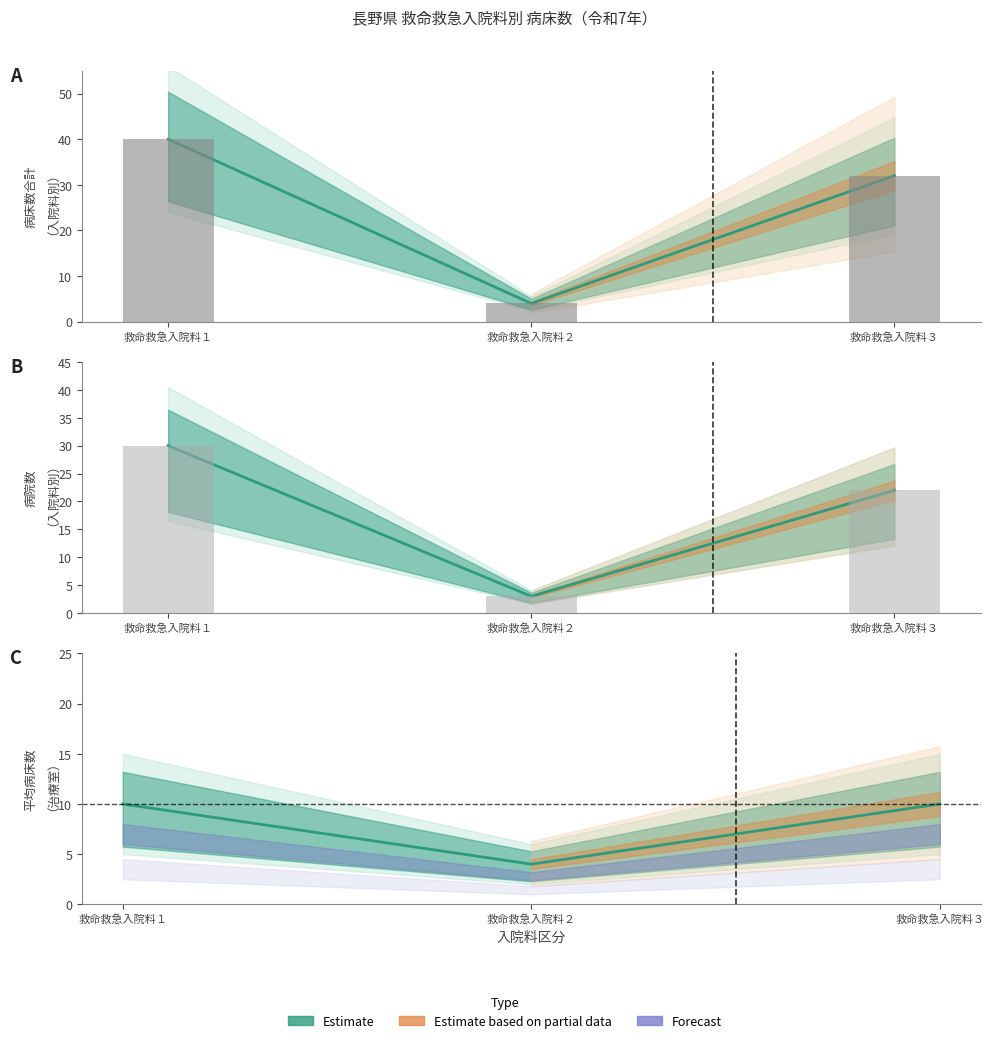

Reading left to right, list all the values displayed in this chart.

救命救急入院料 合計病床数: 40	4	32
病床数（合計）: 40	4	32
救命救急入院料 病院数: 30	3	22
病院数: 30	3	22
治療室病床数（平均）: 10	4	10